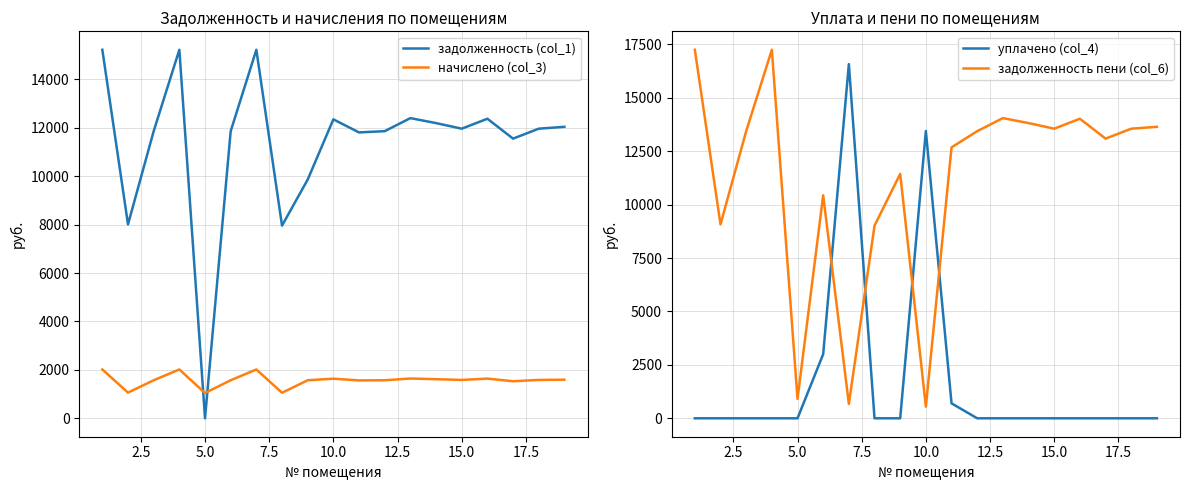

Does the chart display data point markers on the line(s)?

No